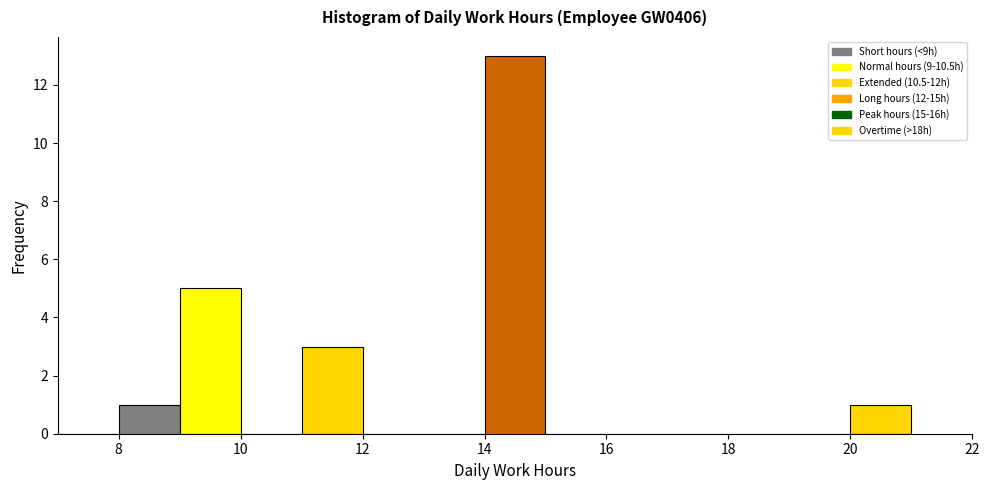

What is the height of the bar covering 20 to 21 on the x-axis? The values are not printed on the chart, so give them approximately, as read against the axis.

1